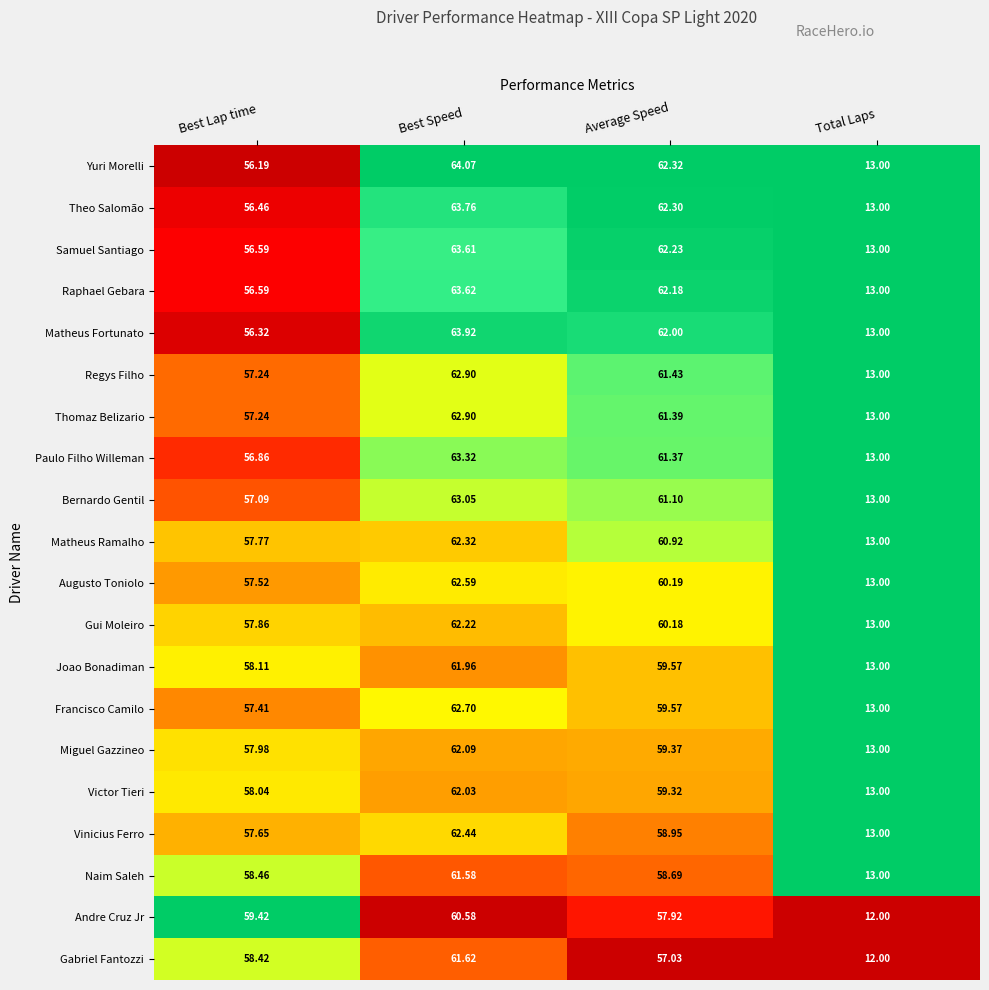

Which series has the widest spread of values?

Yuri Morelli